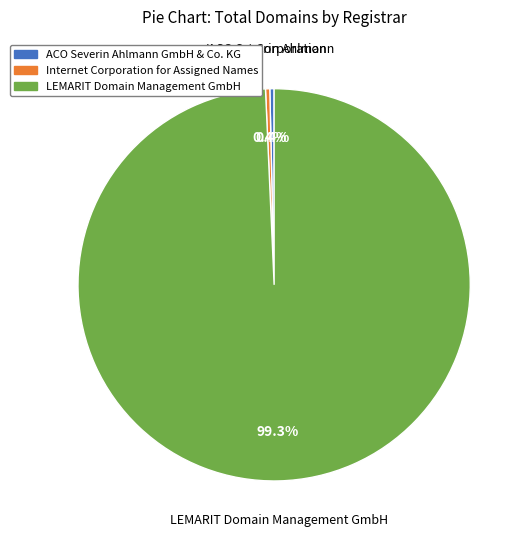

Is it true that LEMARIT Domain Management GmbH is 89% of the pie?

False